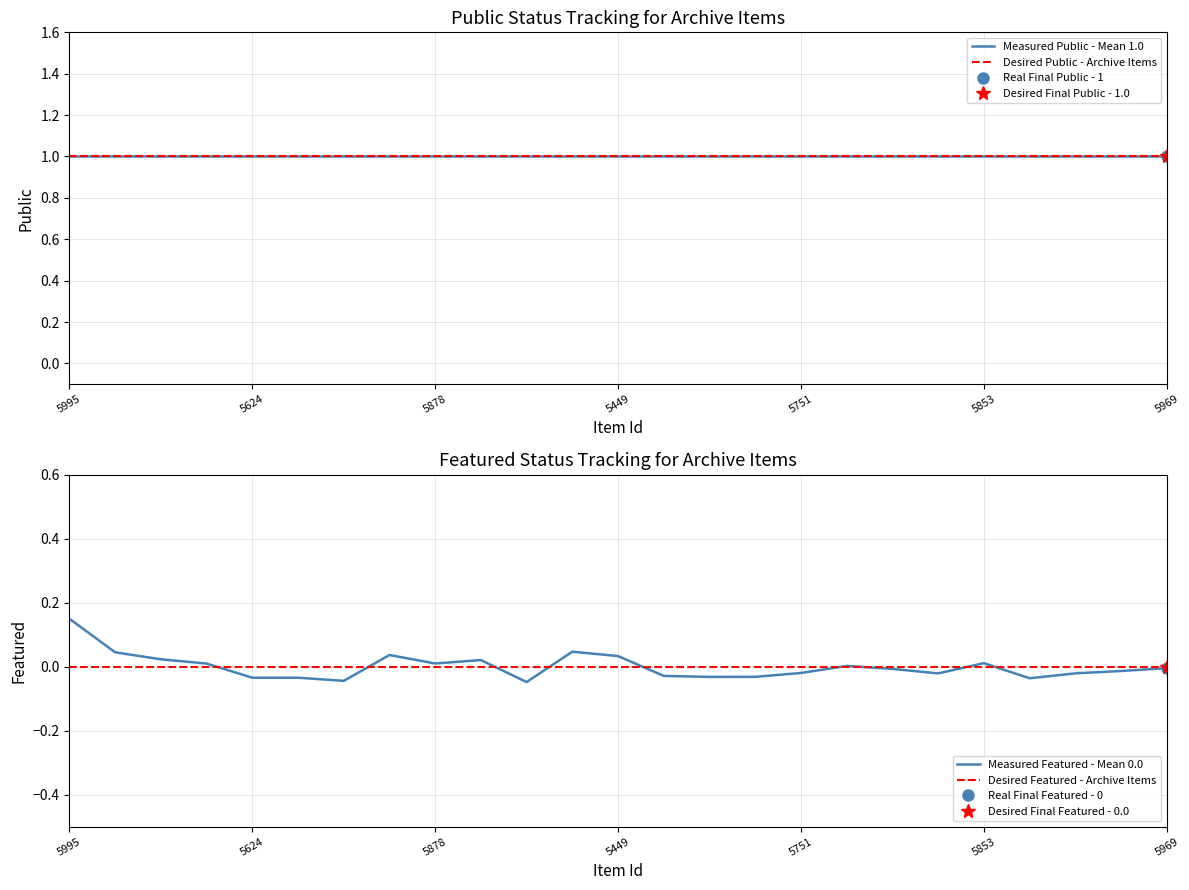

True or false: Measured Featured - Mean 0.0 has a value of -0.0 at 5969.

True